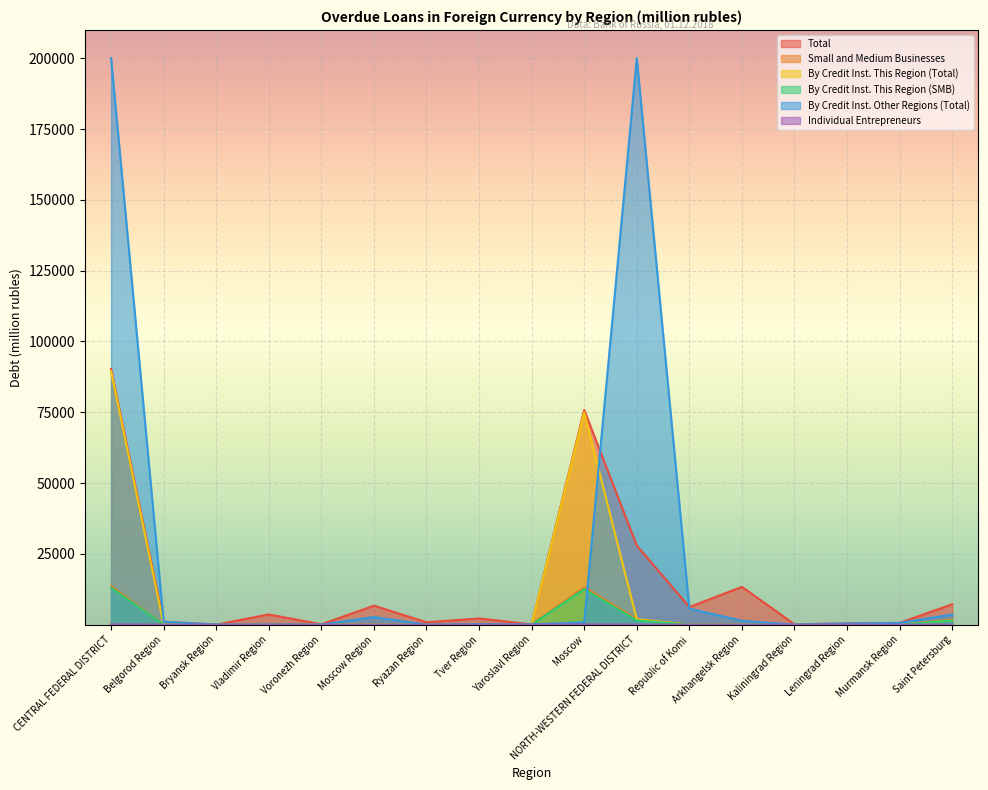

Which series has the widest spread of values?

By Credit Inst. Other Regions (Total)